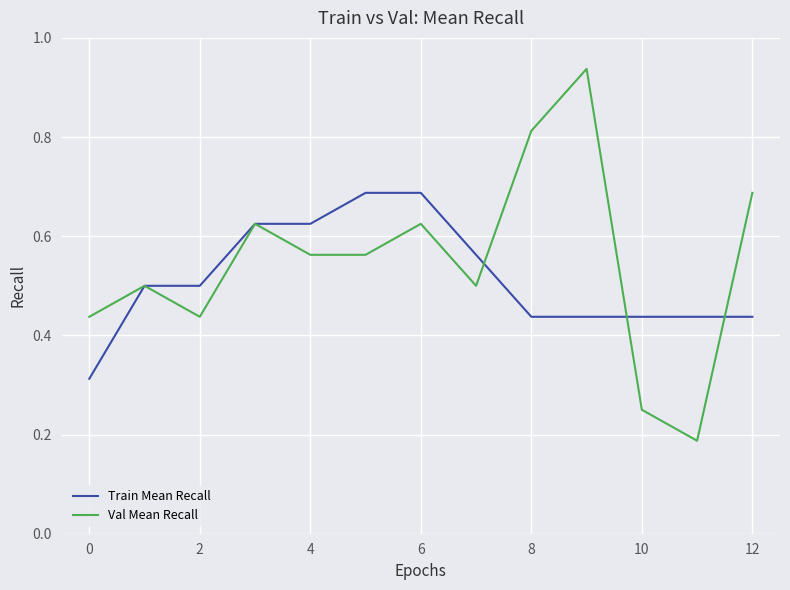

Which series has the largest range (max minus min)?

Val Mean Recall